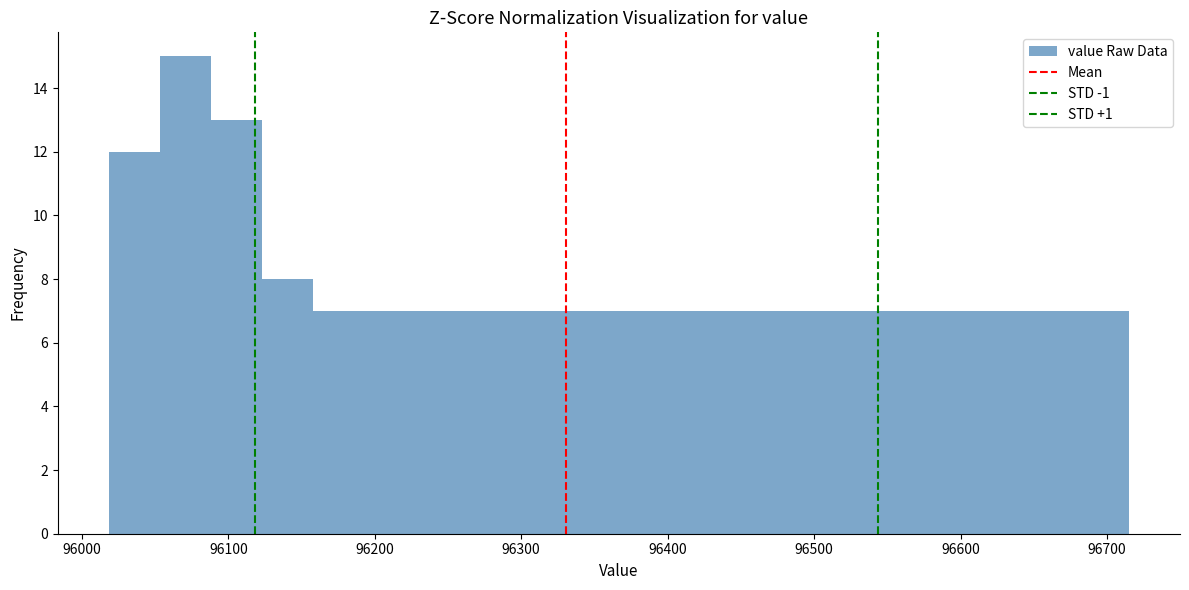

Around what value on the x-axis is the tallest bar? Give the approximate position of its centre, as read against the axis.

96070